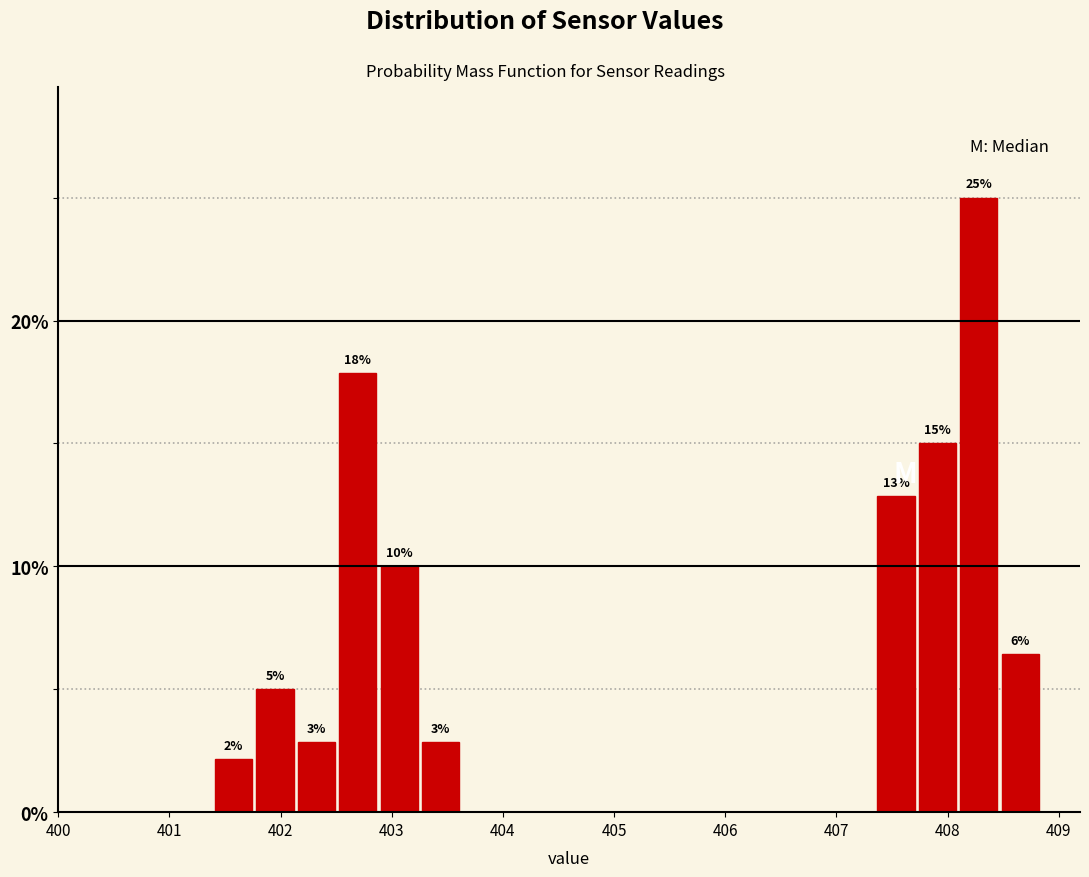

Read against the x-axis, roughly where is the centre of the tallest bar?

408.3